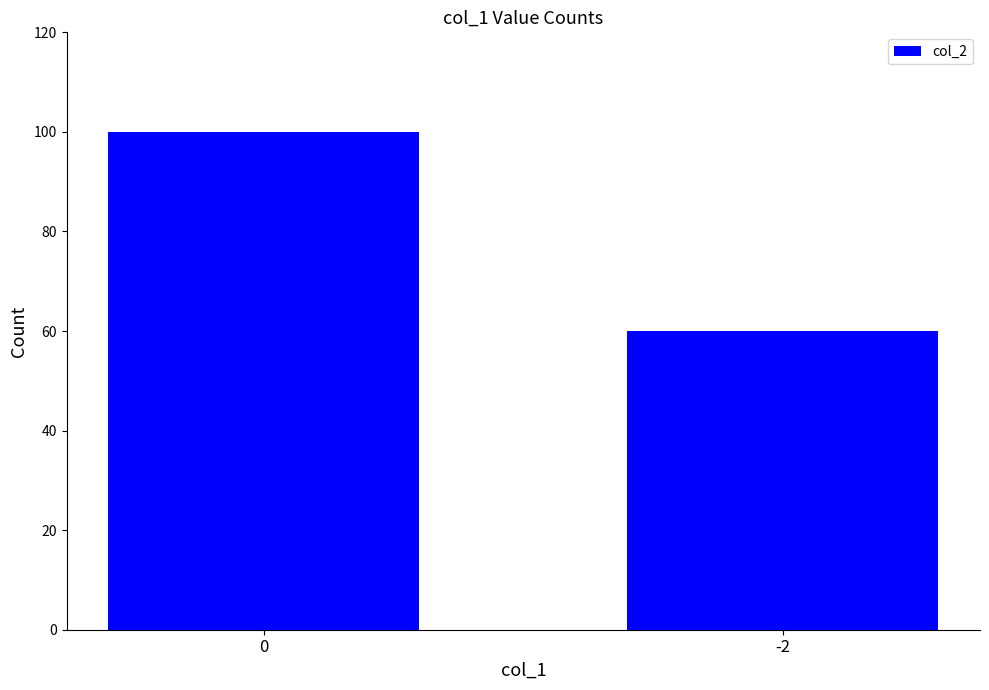

Reading left to right, transcribe all the data shown in this chart.

100	60